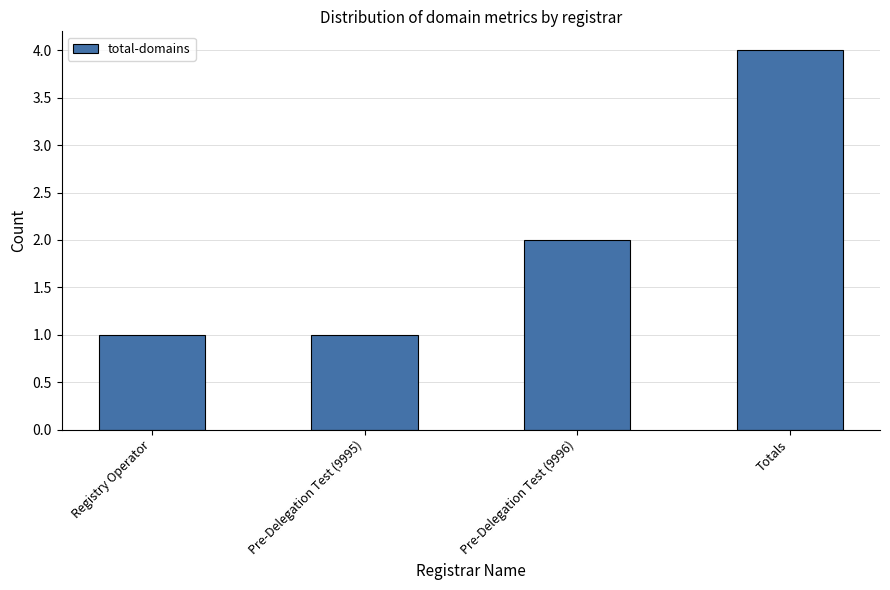

Reading left to right, what are all the values shown in this chart?

Registry Operator=1	Pre-Delegation Test (9995)=1	Pre-Delegation Test (9996)=2	Totals=4